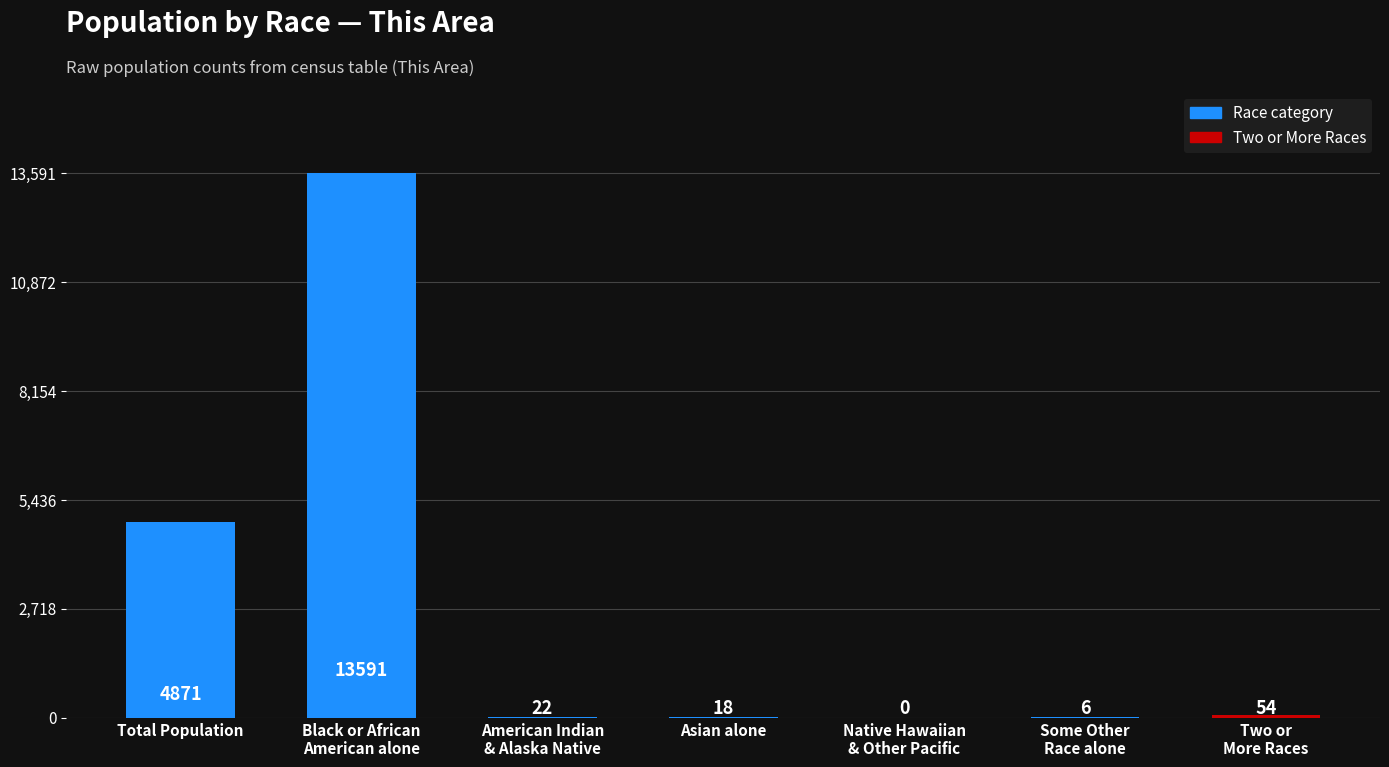

Which has a higher value, Some Other
Race alone or Asian alone?

Asian alone